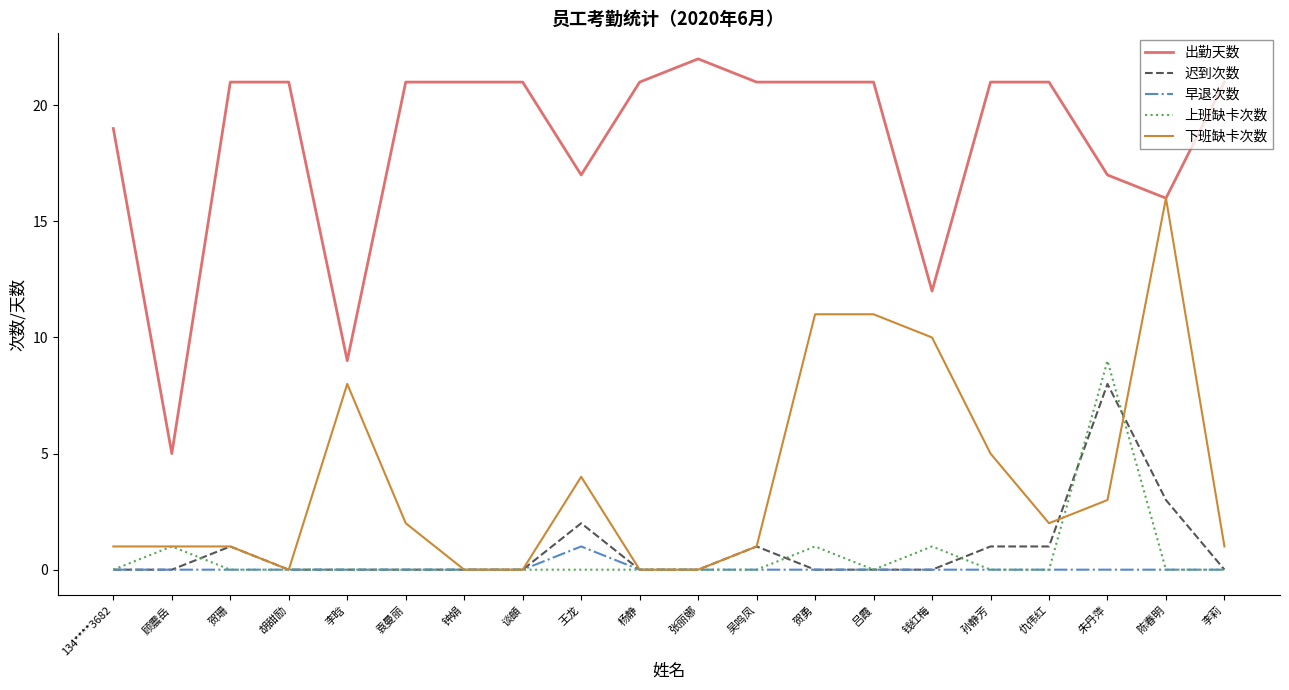

Reading right to left, extract all data points from this chart.

出勤天数: 21	16	17	21	21	12	21	21	21	22	21	17	21	21	21	9	21	21	5	19
迟到次数: 0	3	8	1	1	0	0	0	1	0	0	2	0	0	0	0	0	1	0	0
早退次数: 0	0	0	0	0	0	0	0	0	0	0	1	0	0	0	0	0	0	0	0
上班缺卡次数: 0	0	9	0	0	1	0	1	0	0	0	0	0	0	0	0	0	0	1	0
下班缺卡次数: 1	16	3	2	5	10	11	11	1	0	0	4	0	0	2	8	0	1	1	1